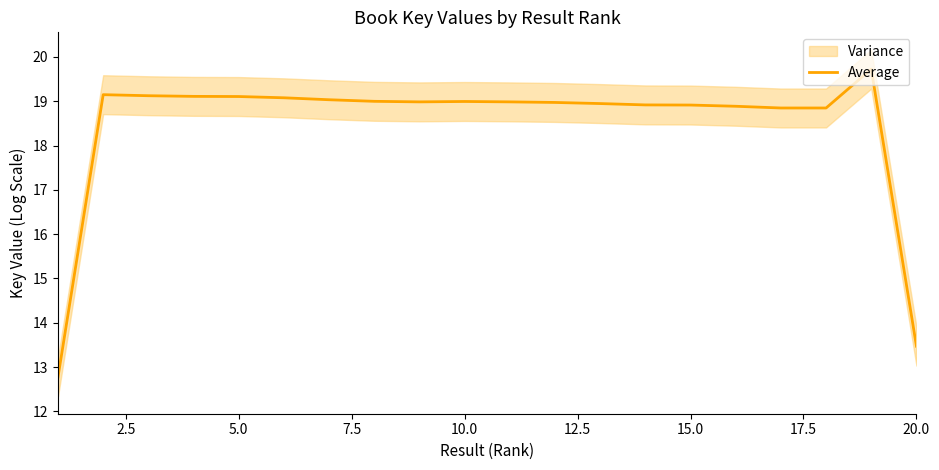

Is this an area chart (filled region under the line)?

No